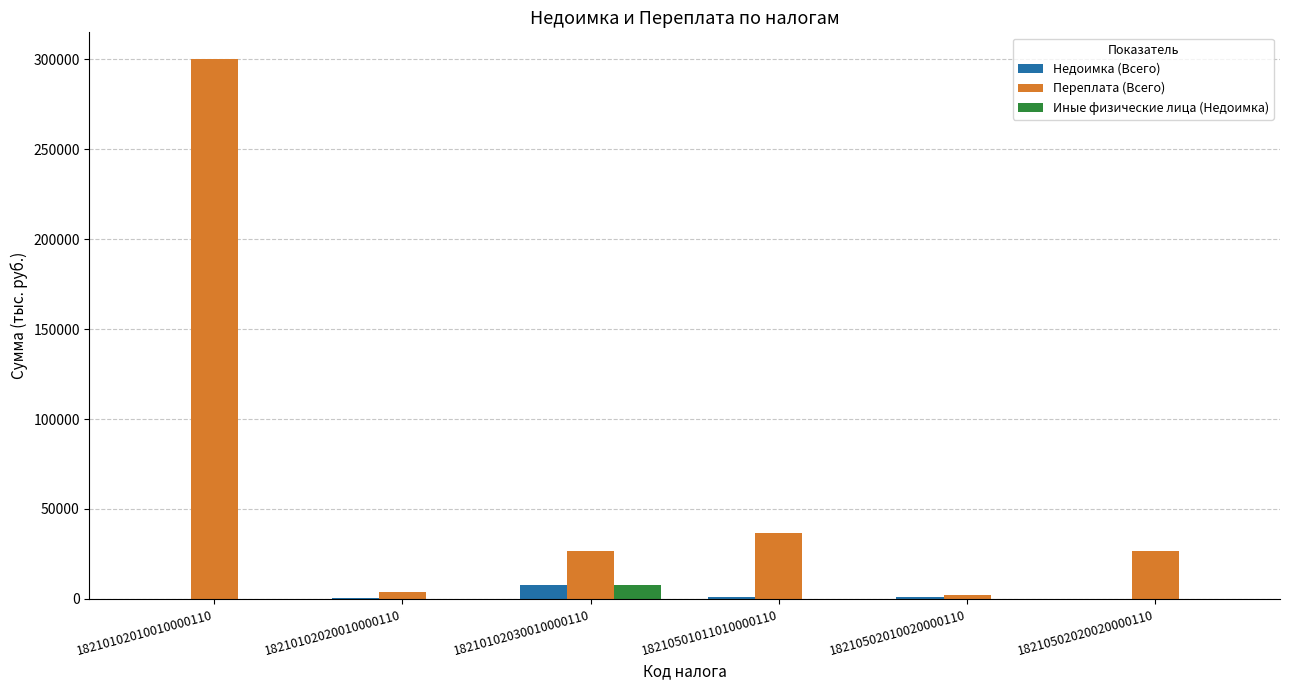

What is the spread (max minus min) of values at 18210502010020000110?

2353.2